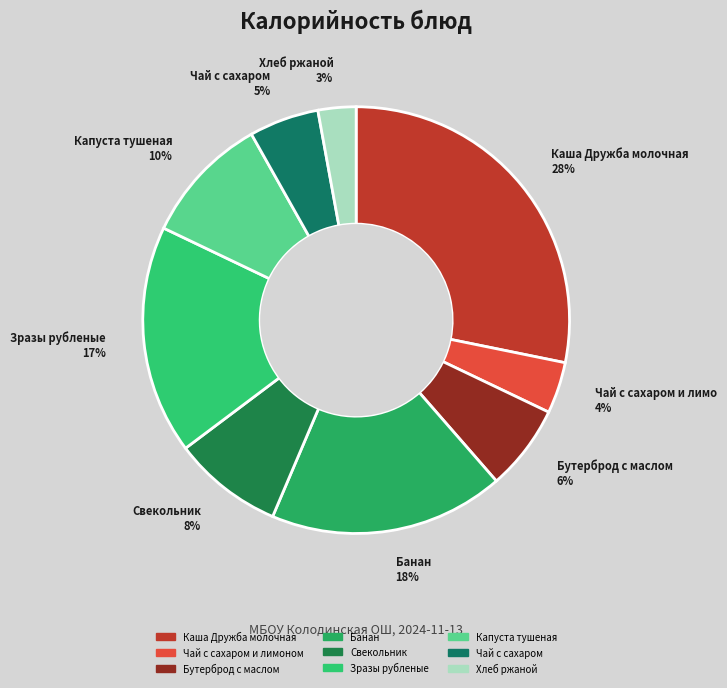

Rank the categories by value from lowest to highest.

Хлеб ржаной, Чай с сахаром и лимоном, Чай с сахаром, Бутерброд с маслом, Свекольник, Капуста тушеная, Зразы рубленые, Банан, Каша Дружба молочная